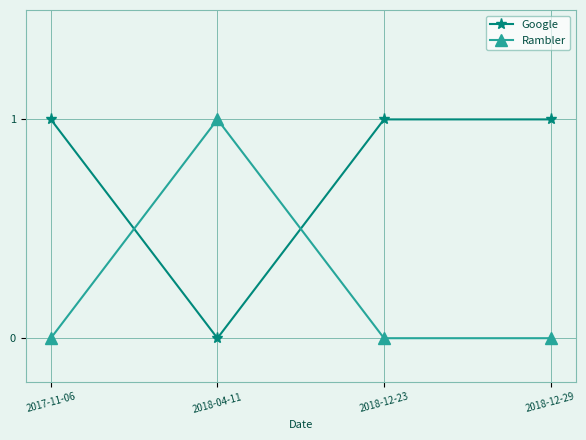

At 2018-12-29, list the series in order from largest to smallest.

Google, Rambler